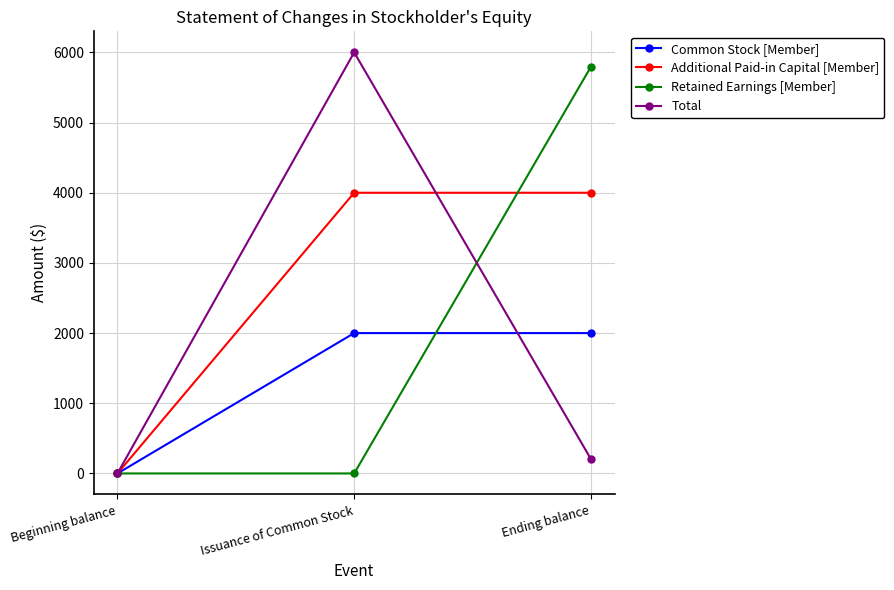

How many data points in Total are less than 205?

1